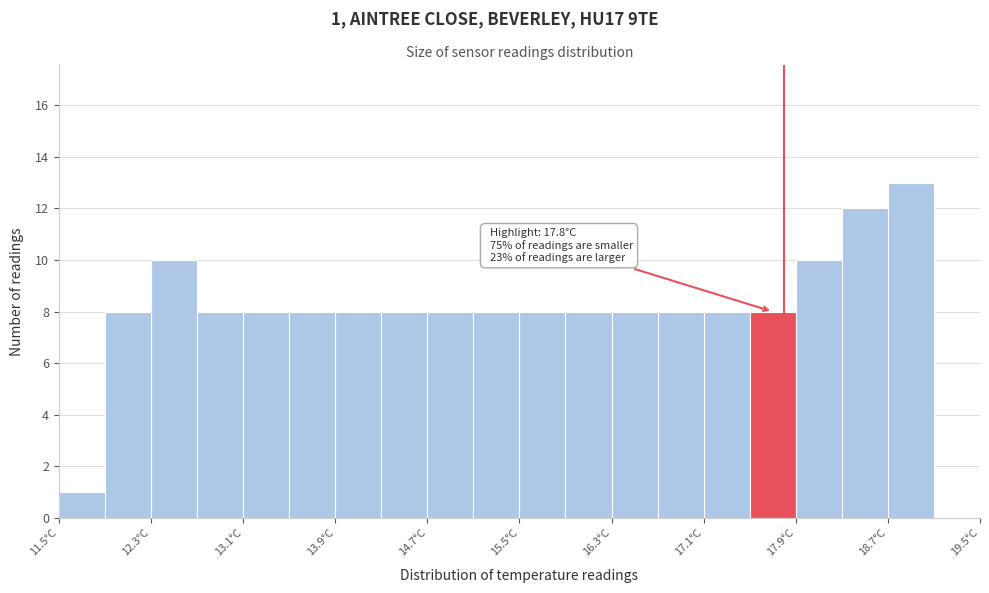

Which range on the x-axis has the tallest bar?

18.7 to 19.1